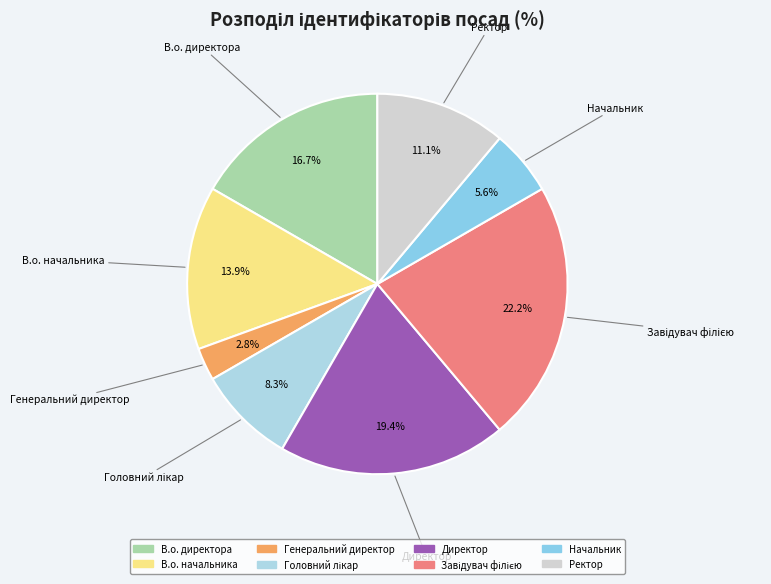

How many segments does this pie chart have?

8